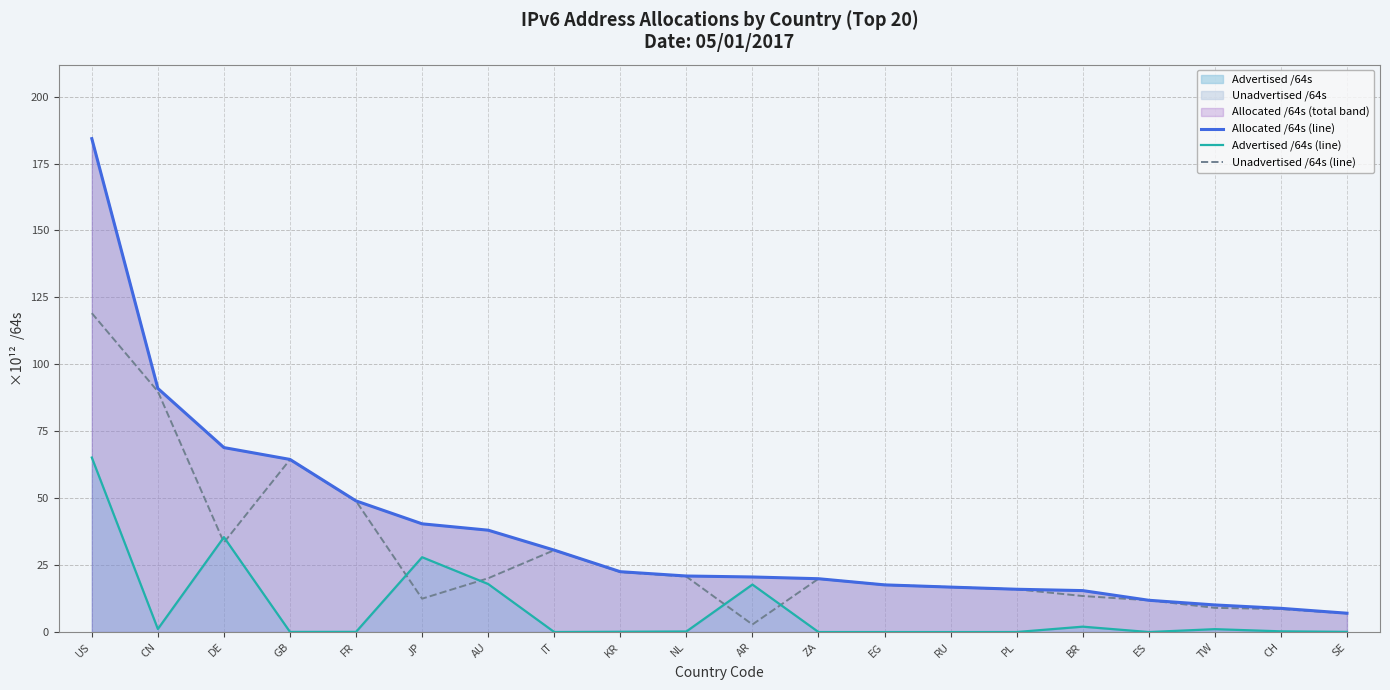

True or false: Advertised /64s (line) and Allocated /64s (line) cross at least once.

False